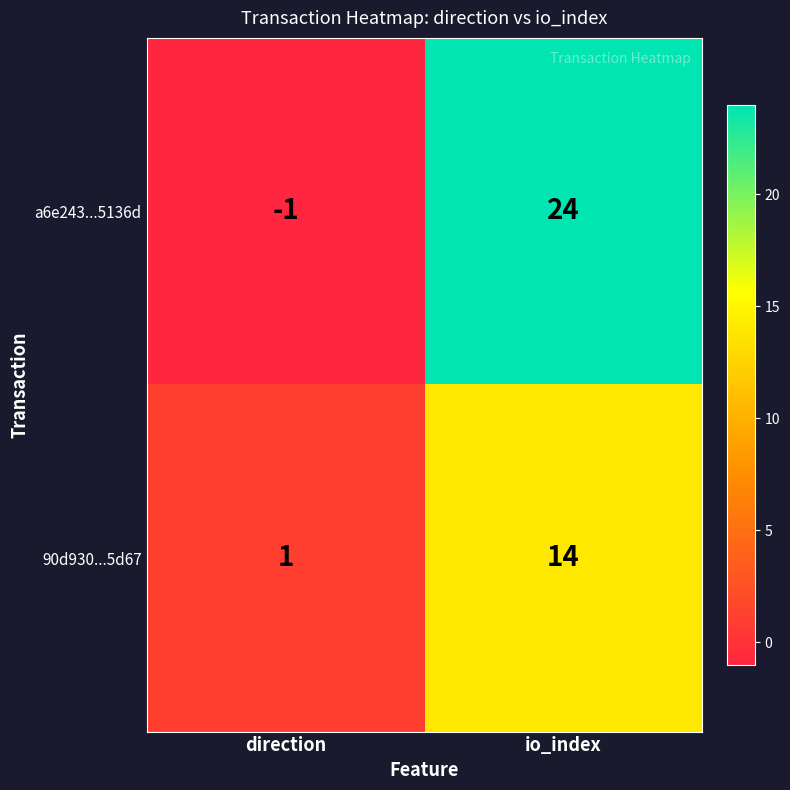

At direction, list the series in order from smallest to largest.

a6e243...5136d, 90d930...5d67